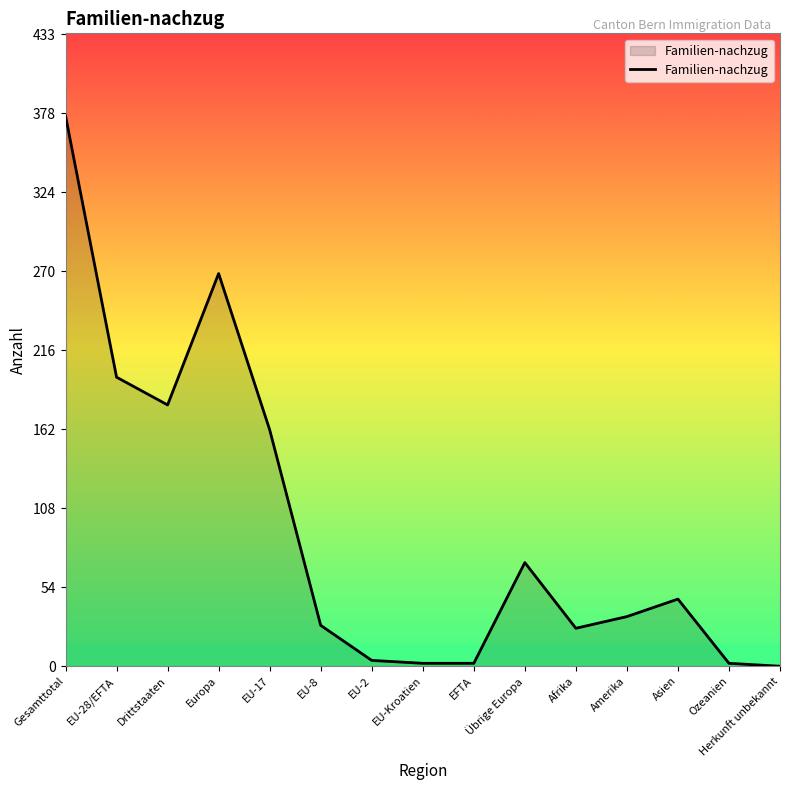

Count the number of categories in the chart.

15